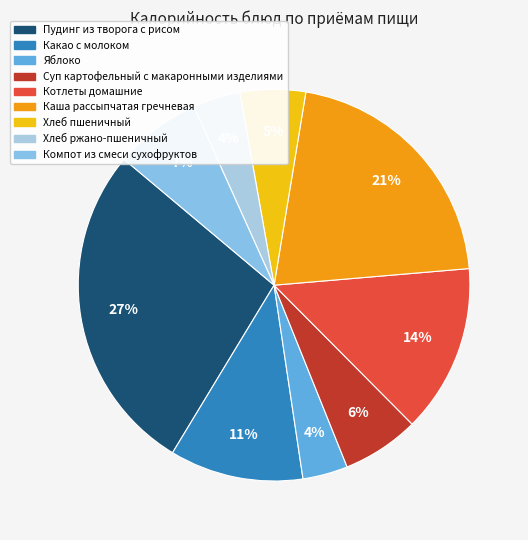

How much of the chart is everything except Какао с молоком?

89.0%